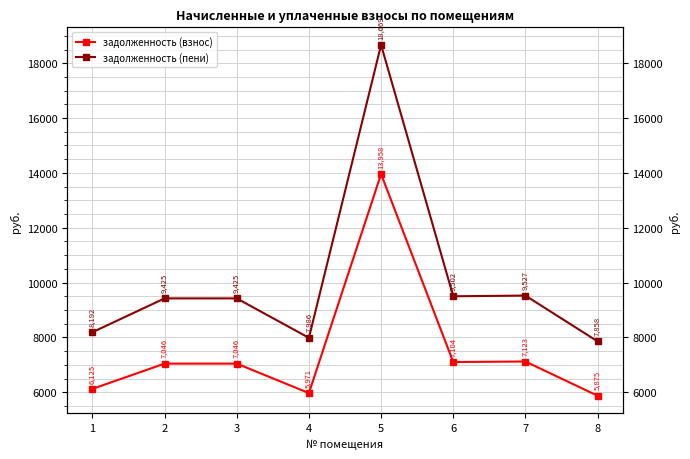

Which category has the highest value in the задолженность (взнос) series?

5